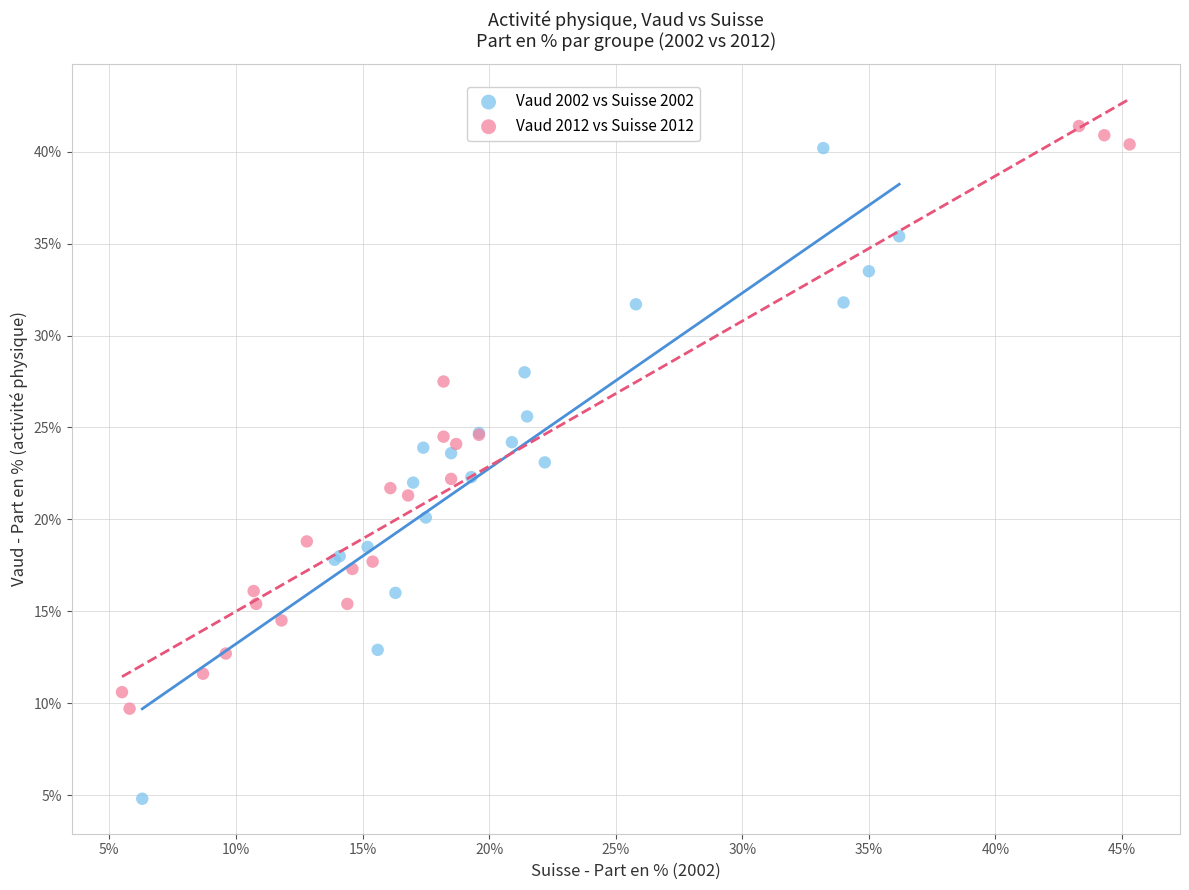

Which series reaches the minimum Y coordinate?

Vaud 2002 vs Suisse 2002